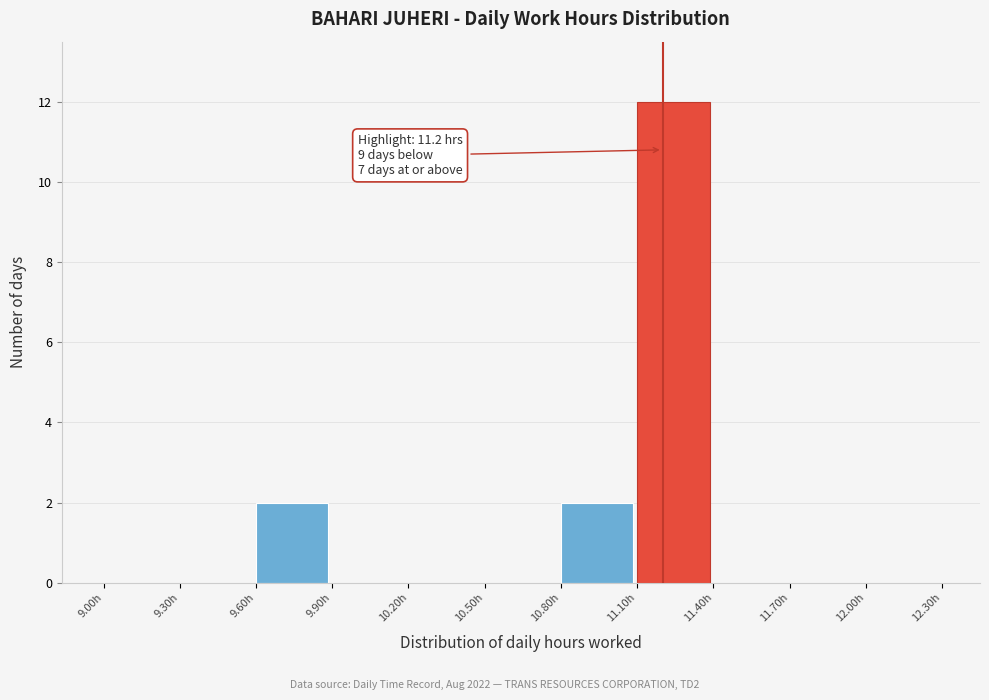

Which range on the x-axis has the tallest bar?

11.1 to 11.4